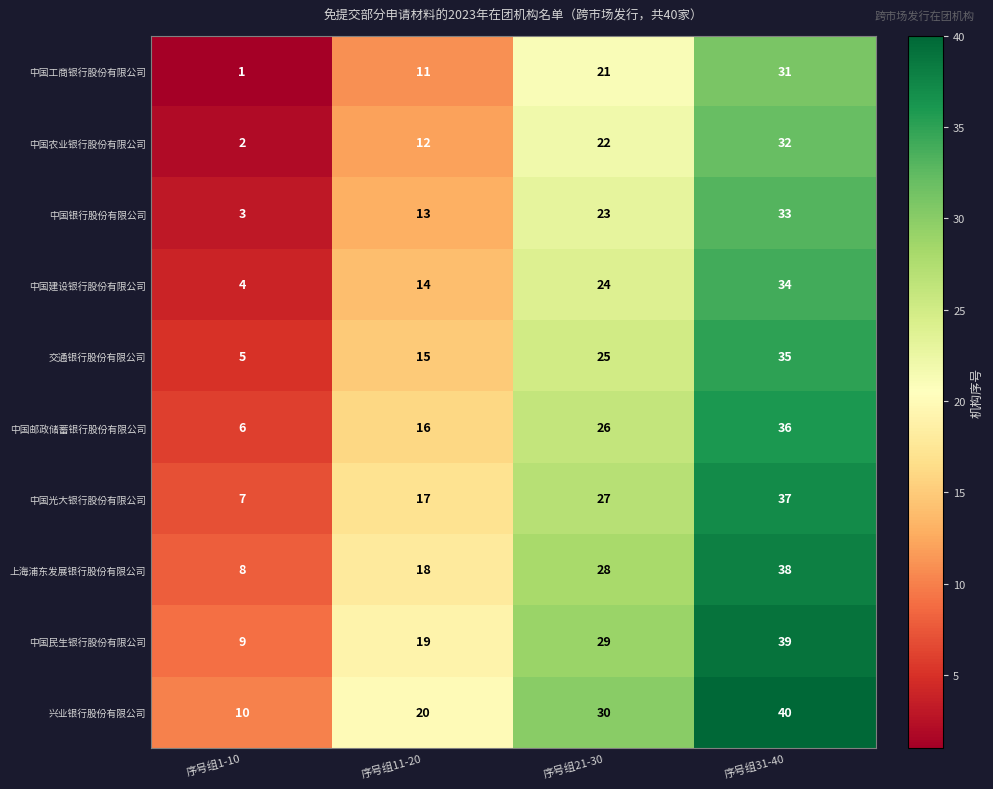

At 序号组11-20, list the series in order from largest to smallest.

兴业银行股份有限公司, 中国民生银行股份有限公司, 上海浦东发展银行股份有限公司, 中国光大银行股份有限公司, 中国邮政储蓄银行股份有限公司, 交通银行股份有限公司, 中国建设银行股份有限公司, 中国银行股份有限公司, 中国农业银行股份有限公司, 中国工商银行股份有限公司